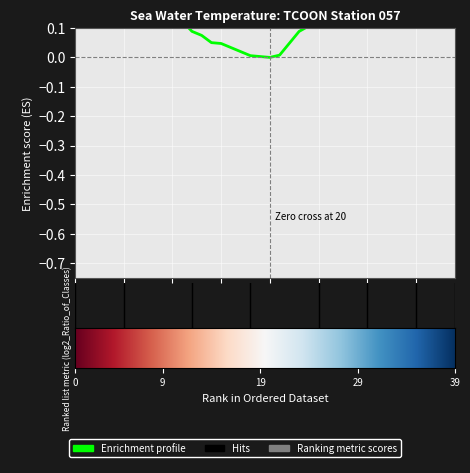

True or false: there are more than 0 points higher than both neighbors.

True